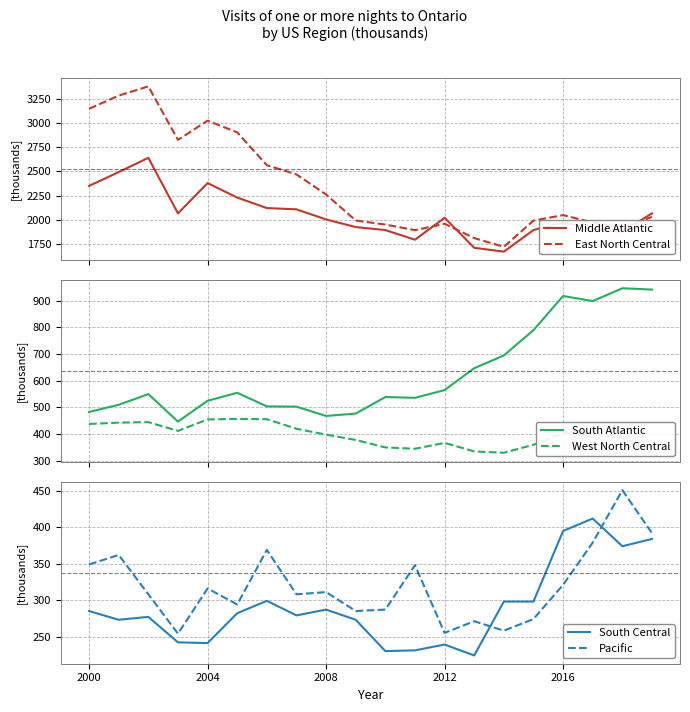

Which series has the widest spread of values?

East North Central